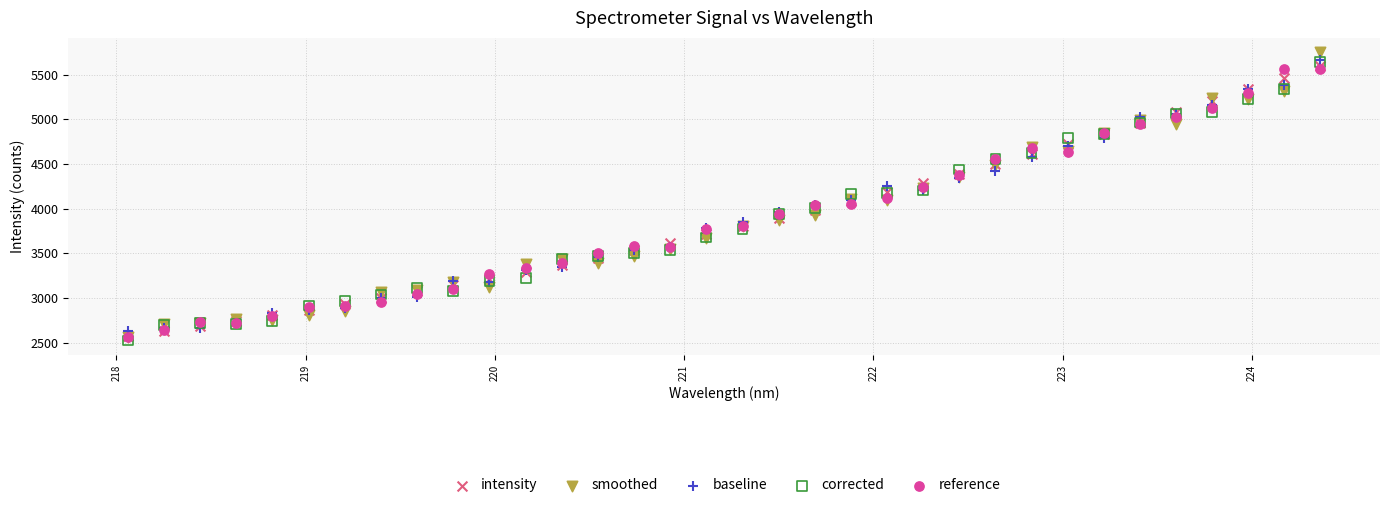

What are all the series names shown in the legend?

intensity, smoothed, baseline, corrected, reference